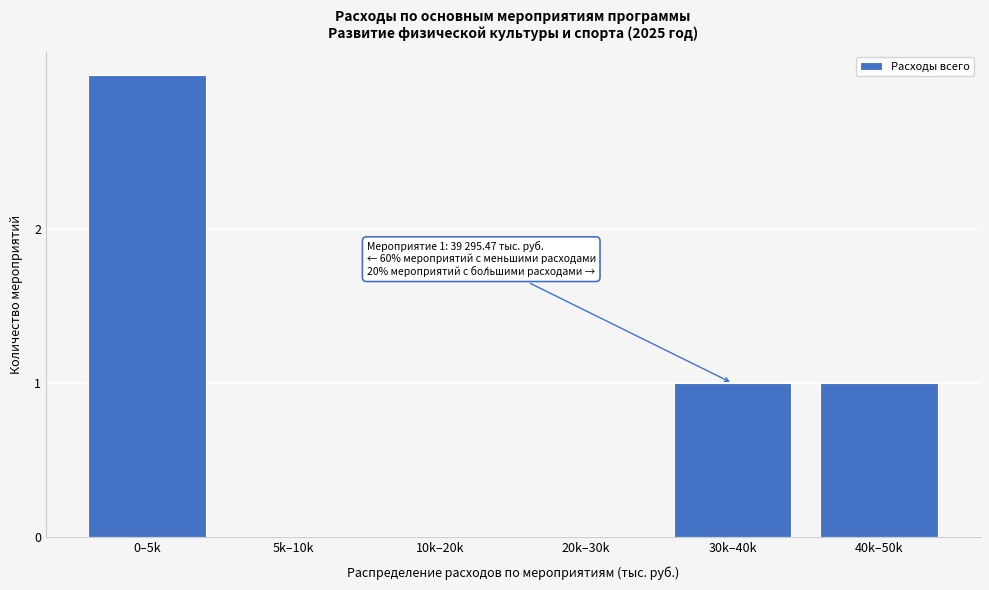

Reading right to left, list all the values displayed in this chart.

40k–50k=1	30k–40k=1	20k–30k=0	10k–20k=0	5k–10k=0	0–5k=3